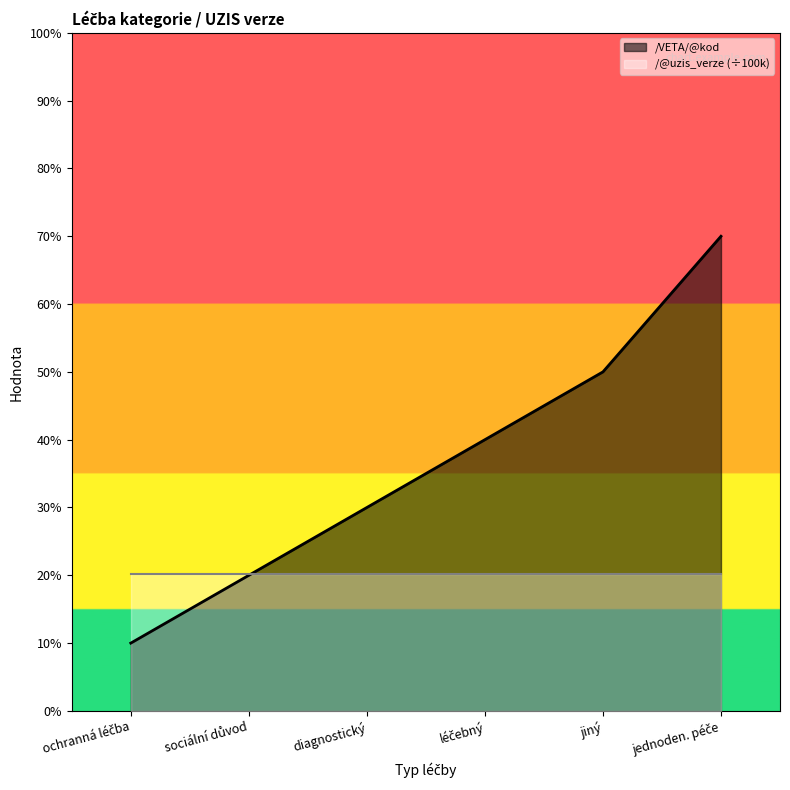

Does the chart display data point markers on the line(s)?

No